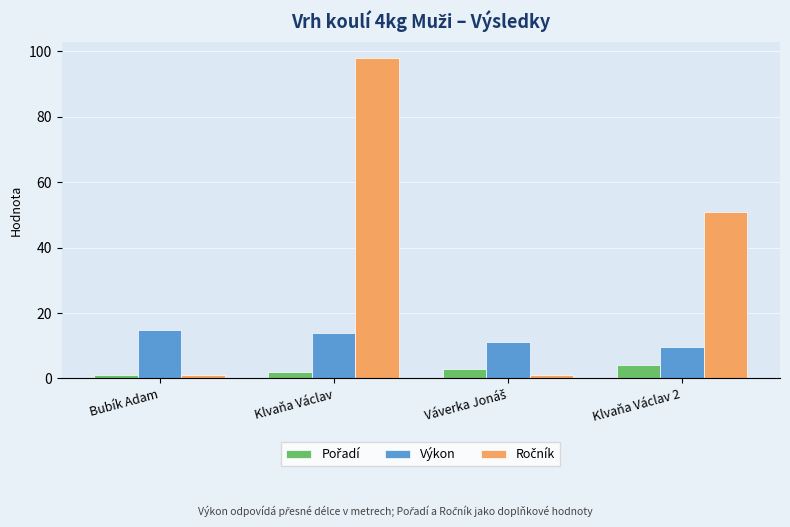

At which category is the sum across all series the highest?

Klvaňa Václav